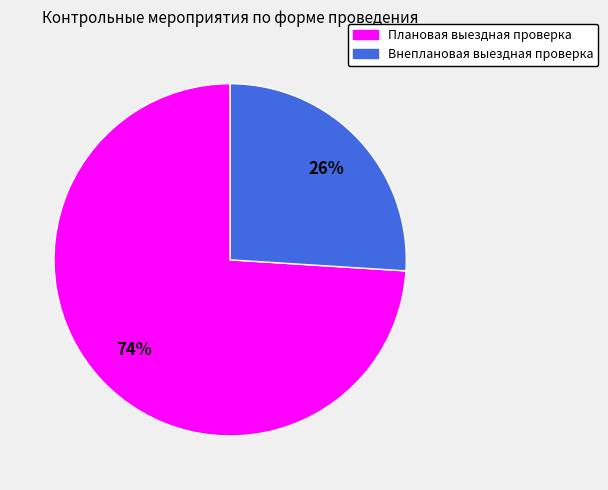

To the nearest percent, what is the average slice percentage?

50%